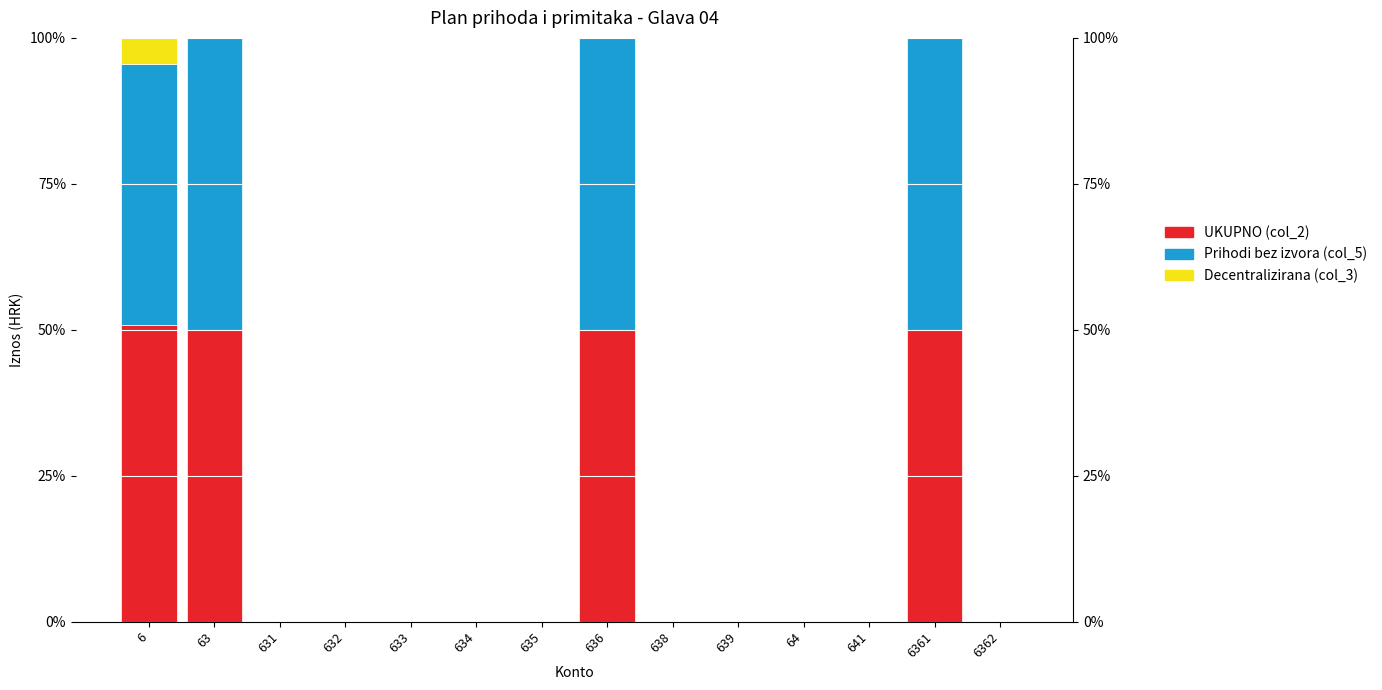

How many bars are there in each group?

3